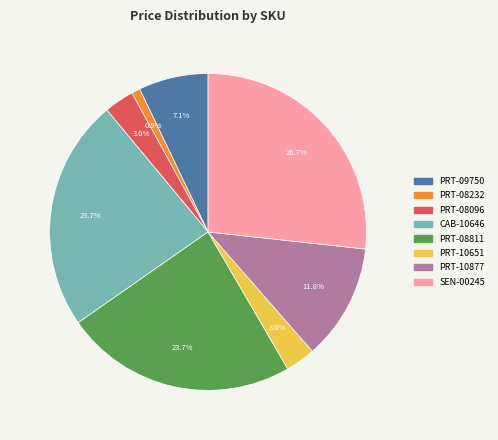

To the nearest percent, what is the difference between the largest and smallest slice percentages?

26%